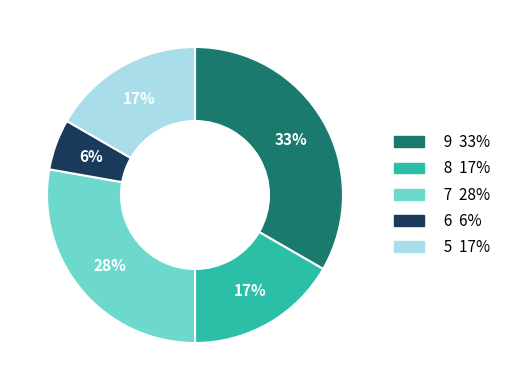

To the nearest percent, what is the average slice percentage?

20%